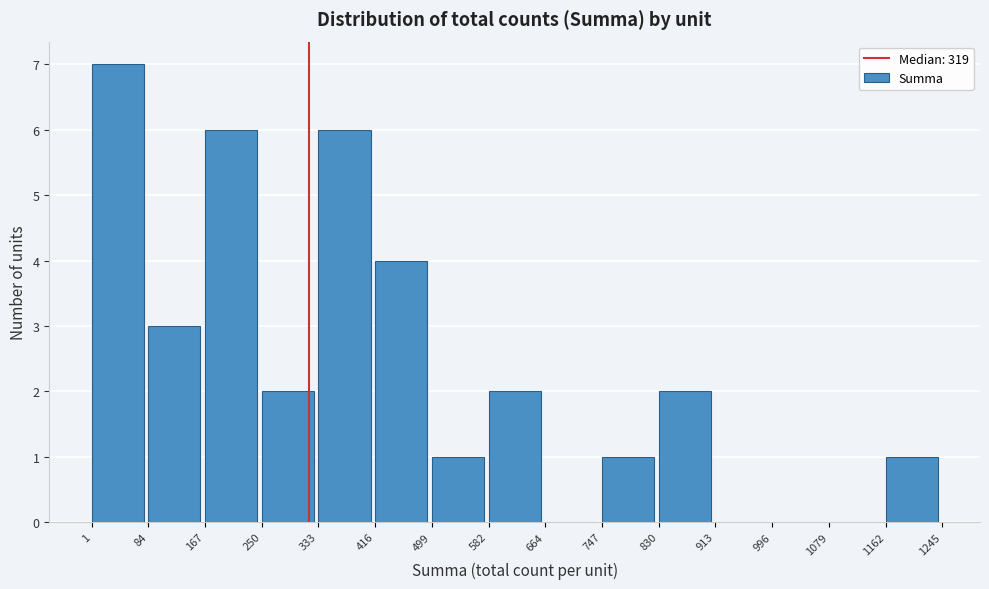

Over which range of the x-axis is the bar tallest?

1 to 84